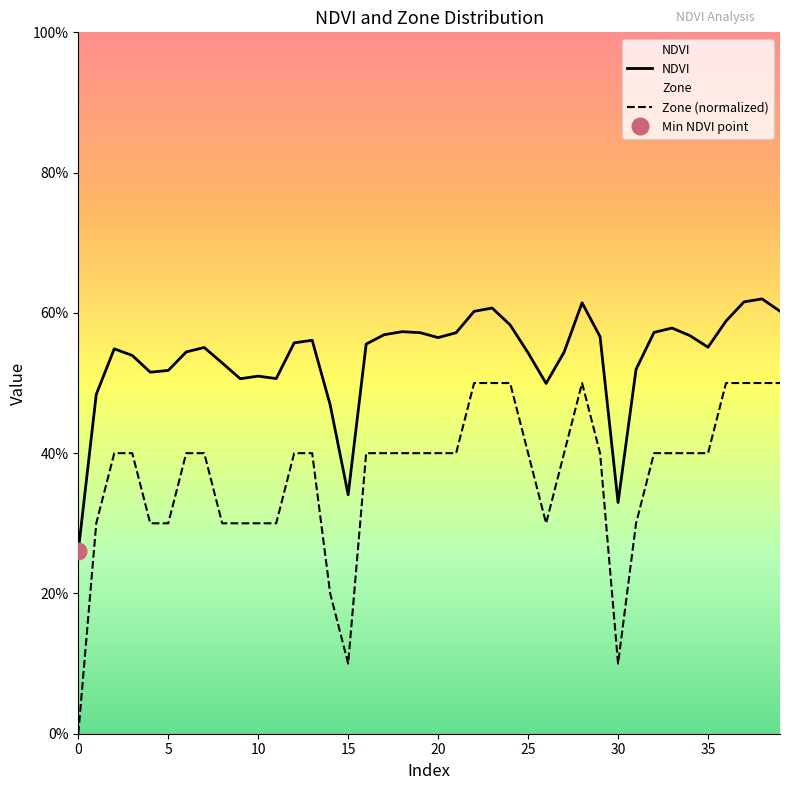

True or false: NDVI and Zone cross at least once.

False